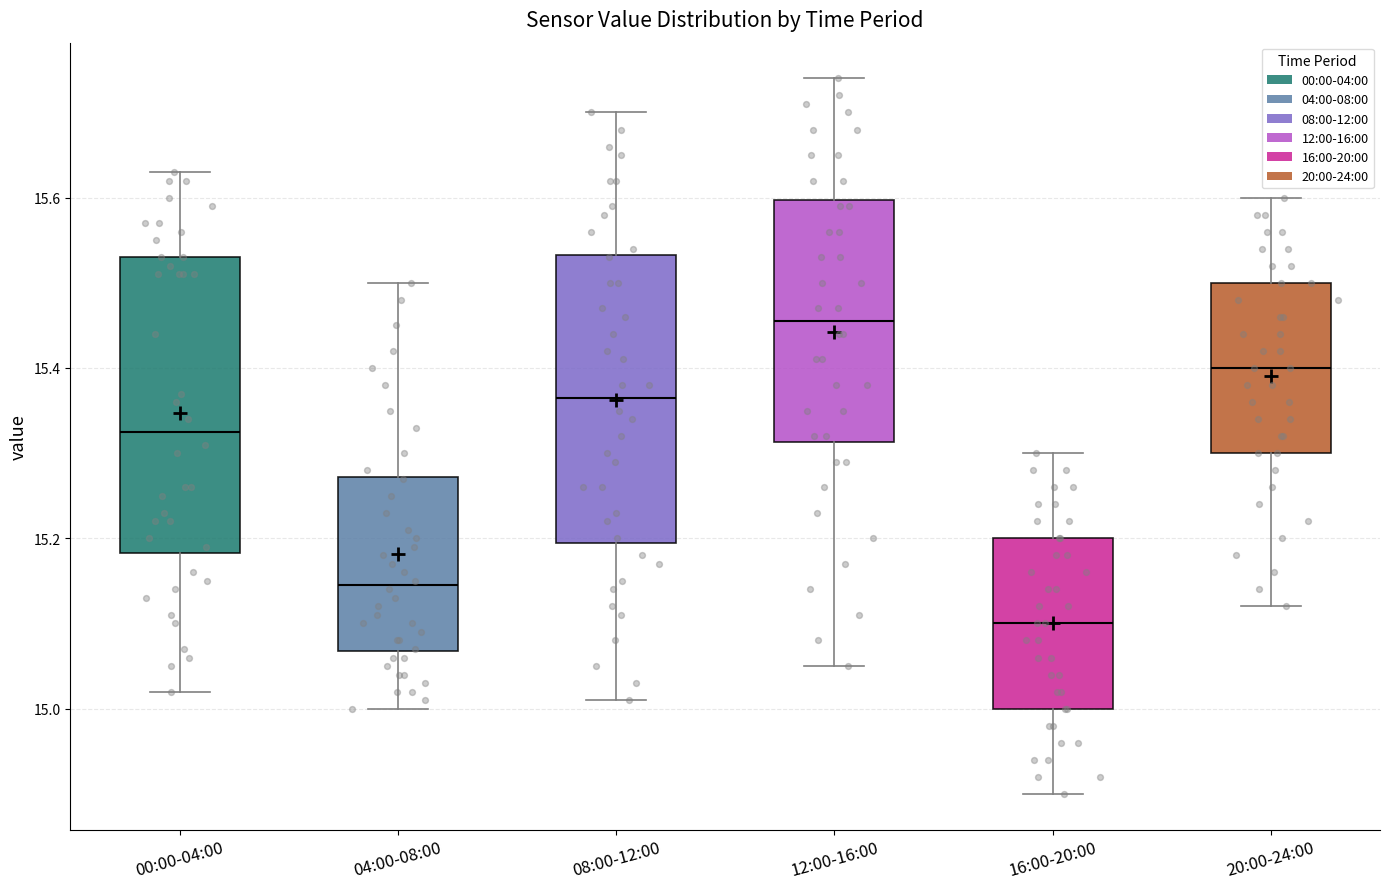

Where is the upper edge of the box for 12:00-16:00 on the y-axis? The values are not printed on the chart, so give them approximately, as read against the axis.

15.60